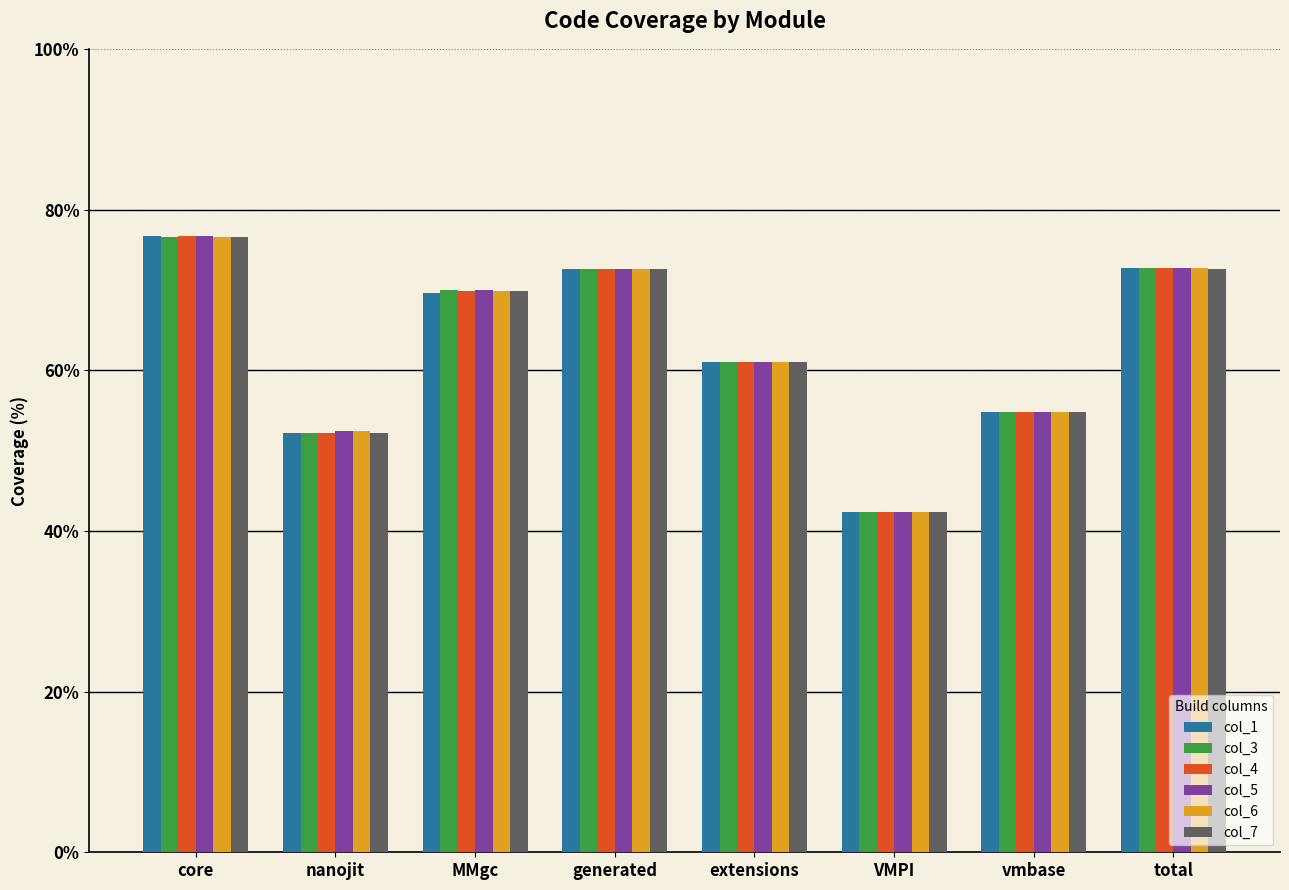

How many data points in col_5 are less than 70?

4